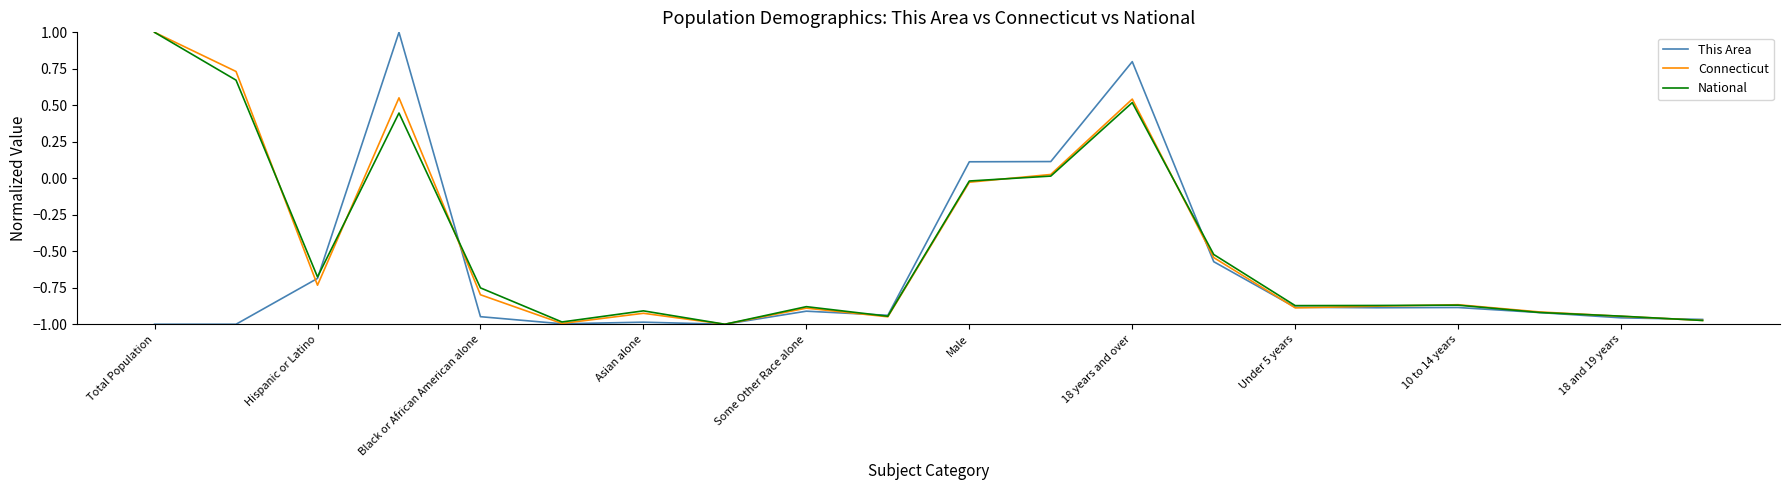

Does the chart have visible grid lines?

No